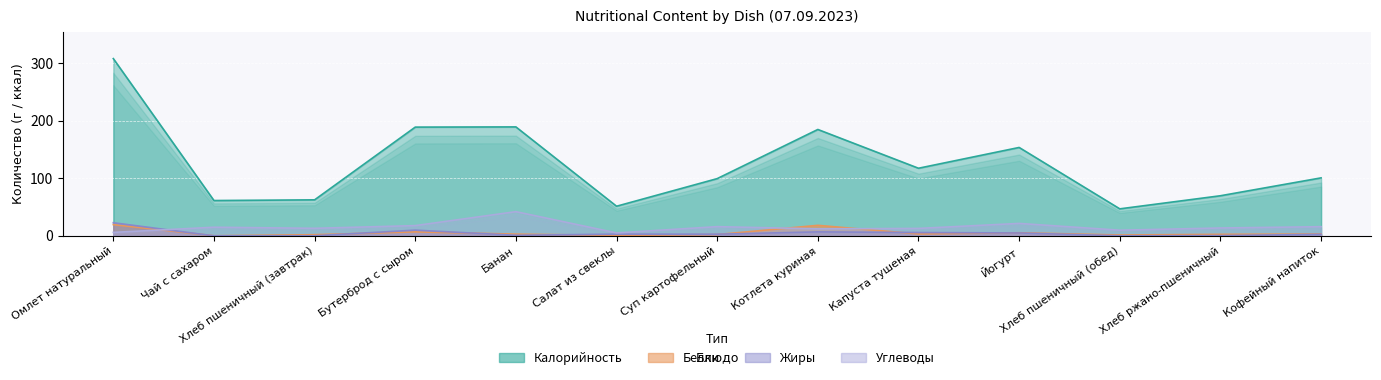

What is the sum of all Белки values?

69.2